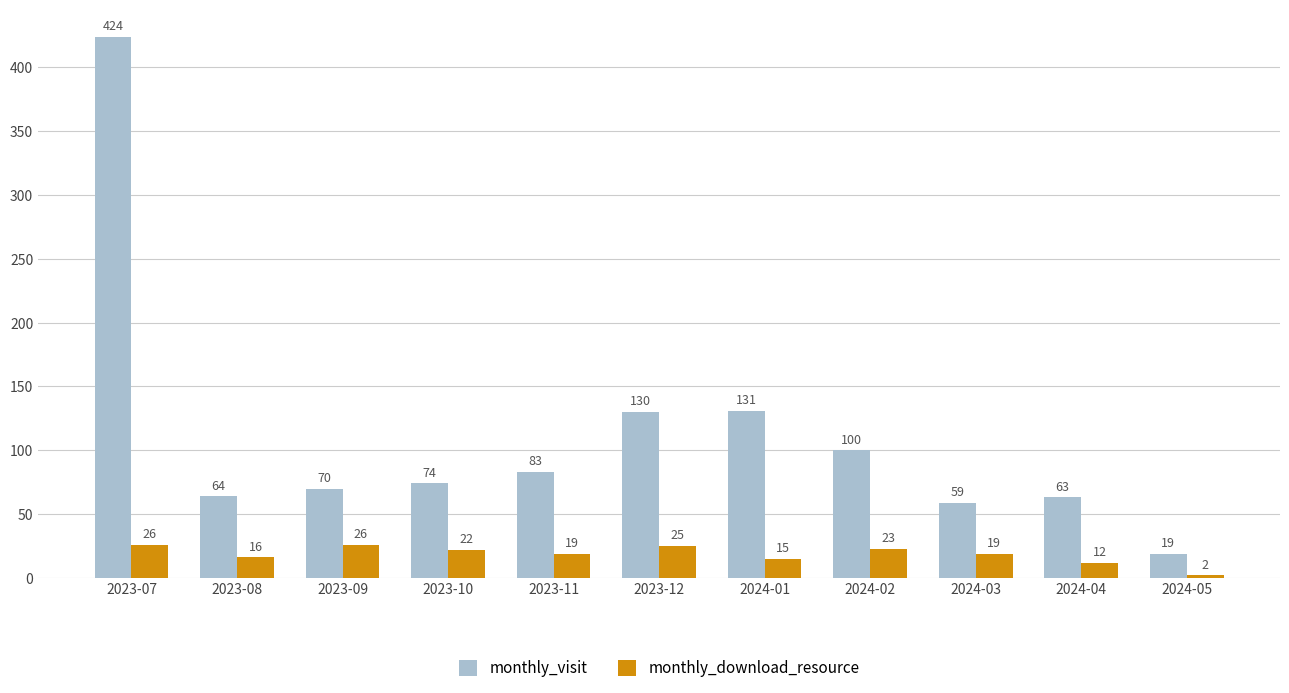

What is the greatest value displayed?

424